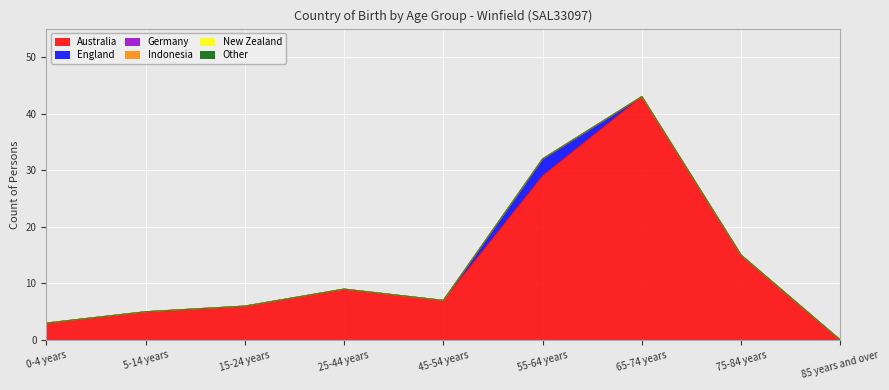

Reading left to right, extract all data points from this chart.

Australia: 3	5	6	9	7	29	43	15	0
England: 0	0	0	0	0	3	0	0	0
Germany: 0	0	0	0	0	0	0	0	0
Indonesia: 0	0	0	0	0	0	0	0	0
New Zealand: 0	0	0	0	0	0	0	0	0
Other: 0	0	0	0	0	0	0	0	0